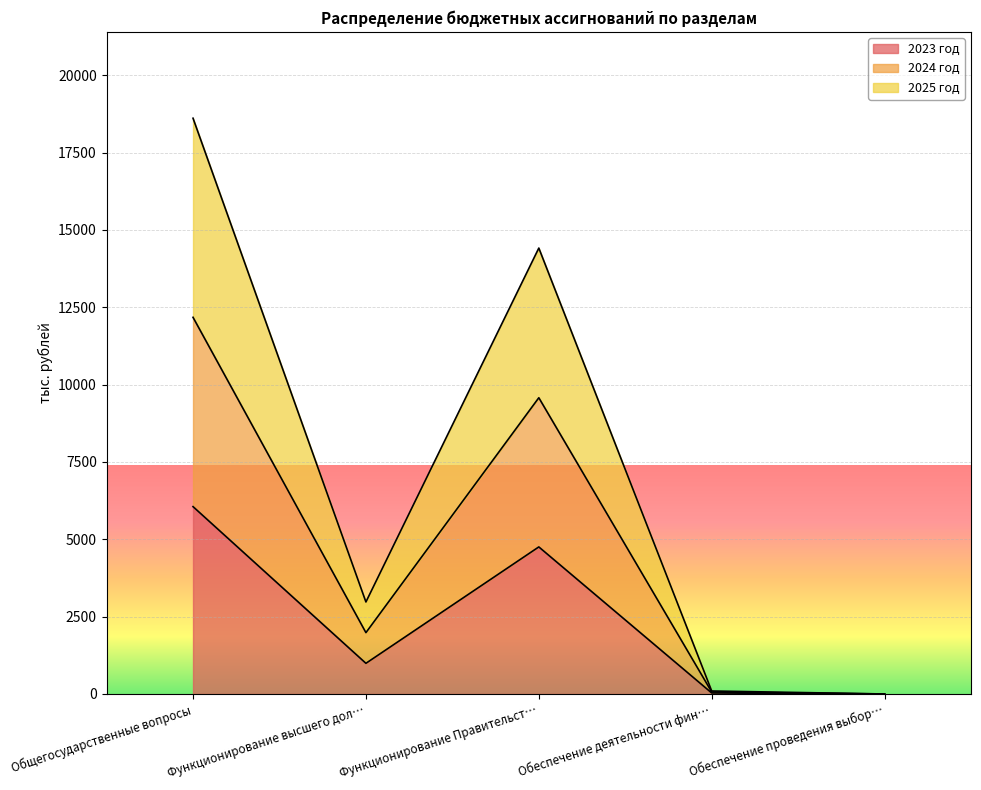

In 2025 год, how many points are higher than both neighbors (excluding endpoints)?

1